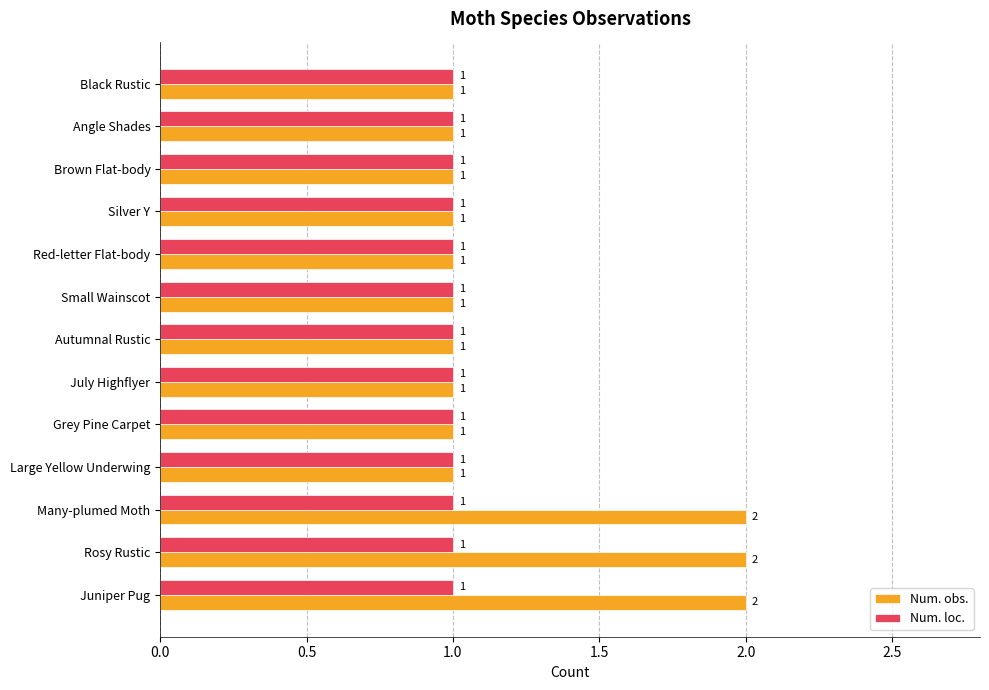

What is the sum of all Num. obs. values?

16